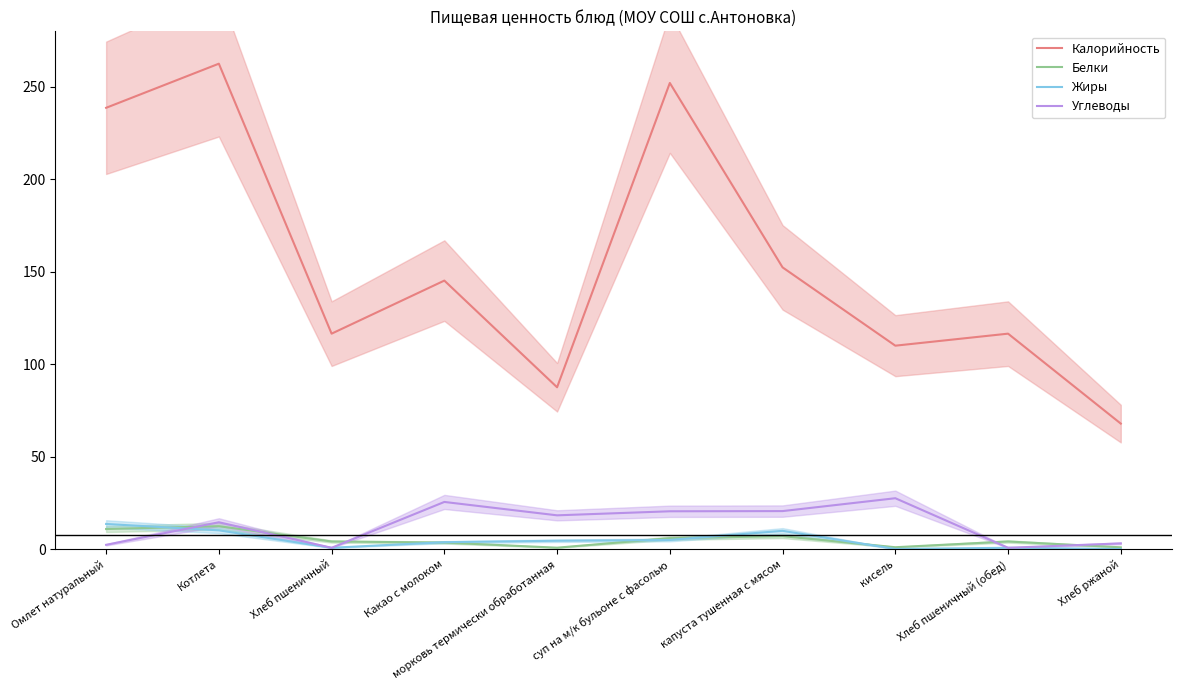

What is the approximate value of Белки at Омлет натуральный?

10.8